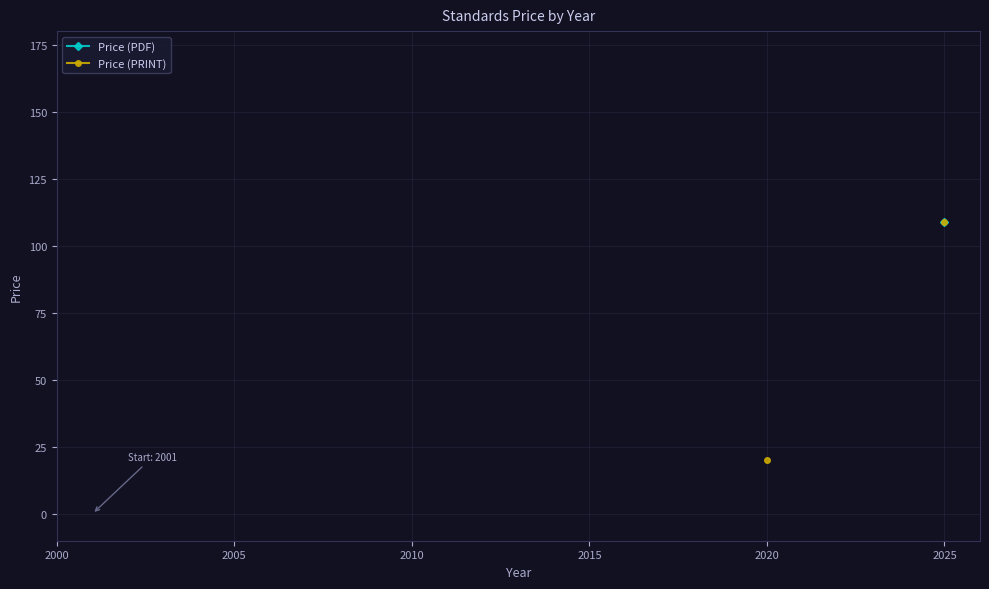

What are all the series names shown in the legend?

Price (PDF), Price (PRINT)